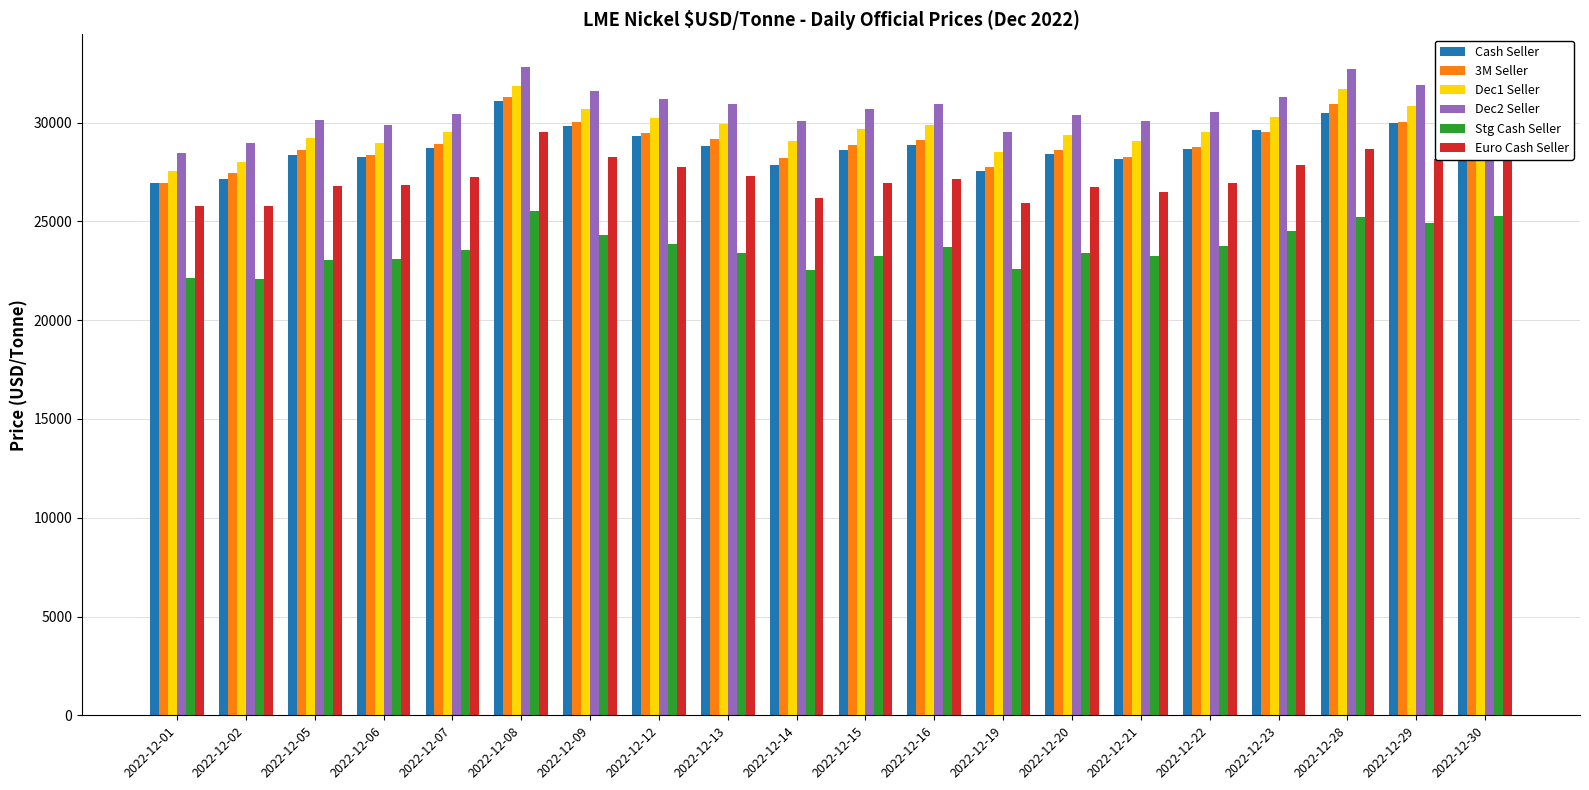

How many data points does each series have?

20